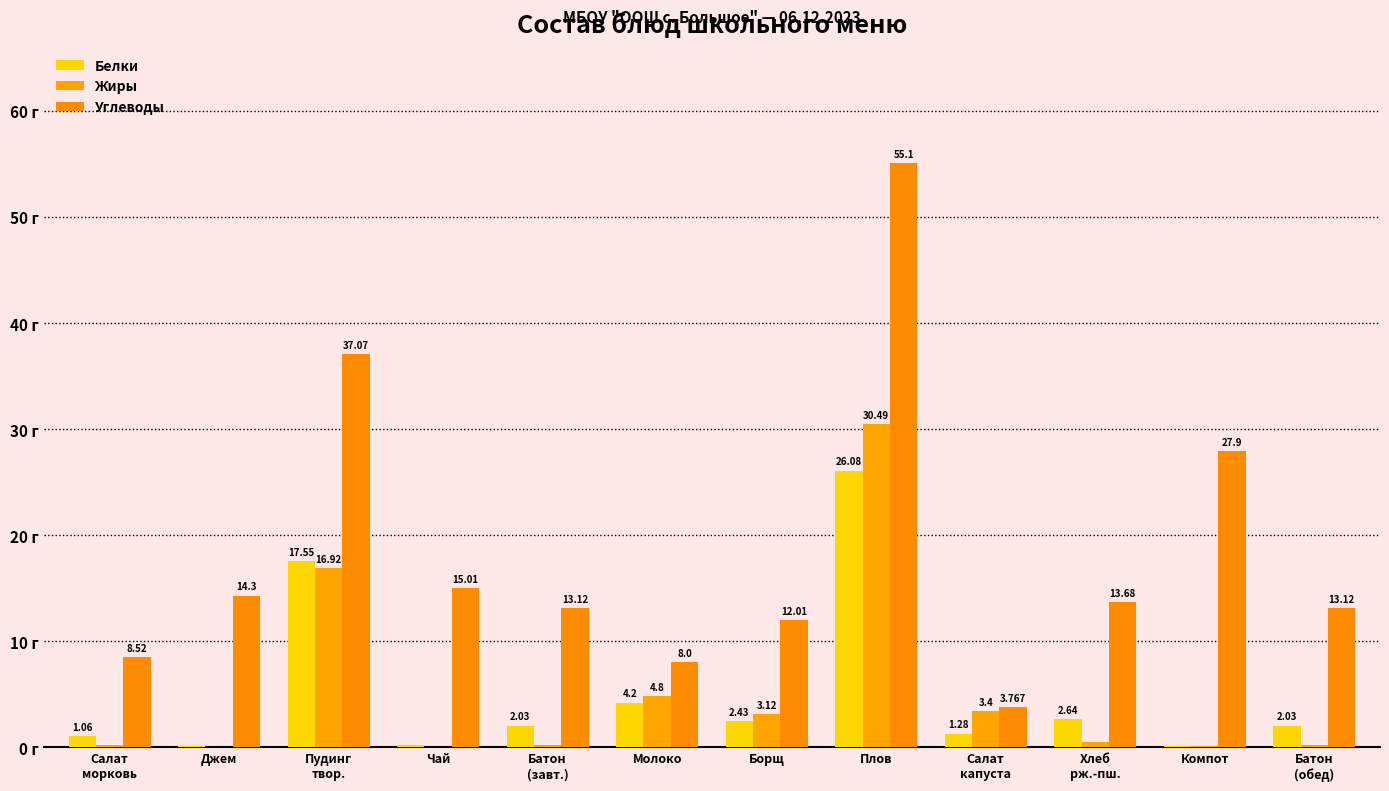

List the labels in order of Углеводы value, smallest first.

Салат
капуста, Молоко, Салат
морковь, Борщ, Батон
(завт.), Батон
(обед), Хлеб
рж.-пш., Джем, Чай, Компот, Пудинг
твор., Плов